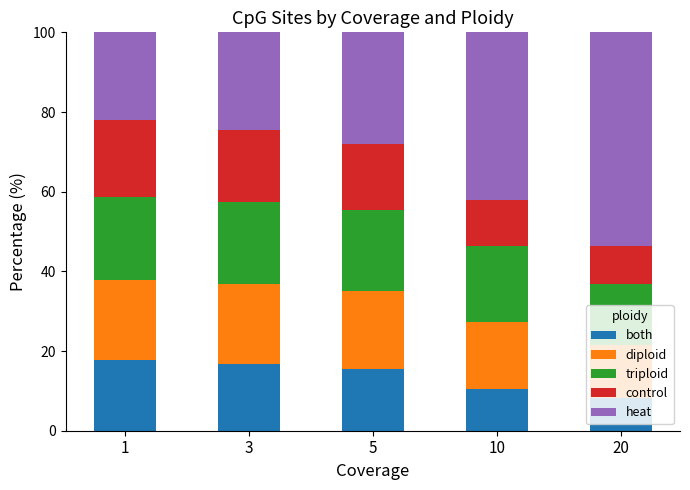

How many distinct data groups are displayed?

5